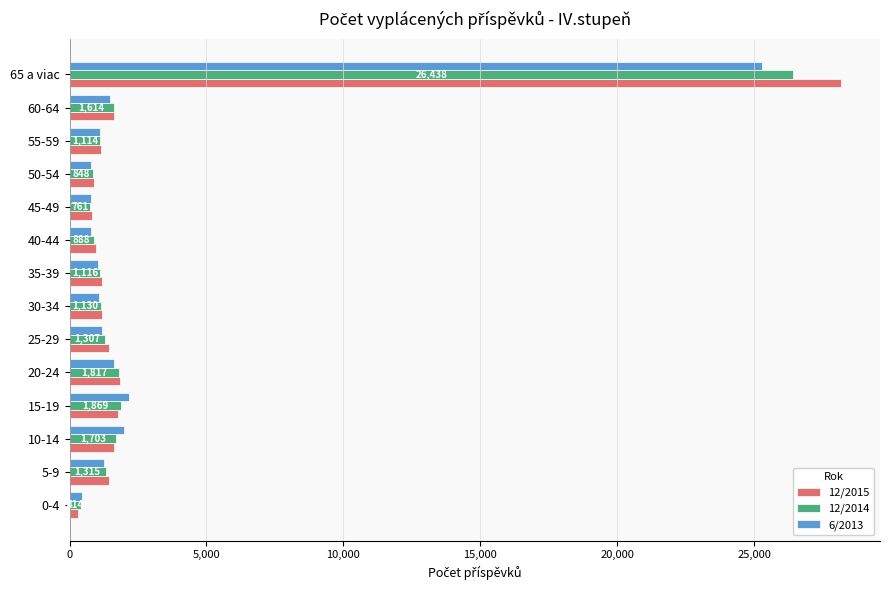

At which category is the sum across all series the highest?

65 a viac